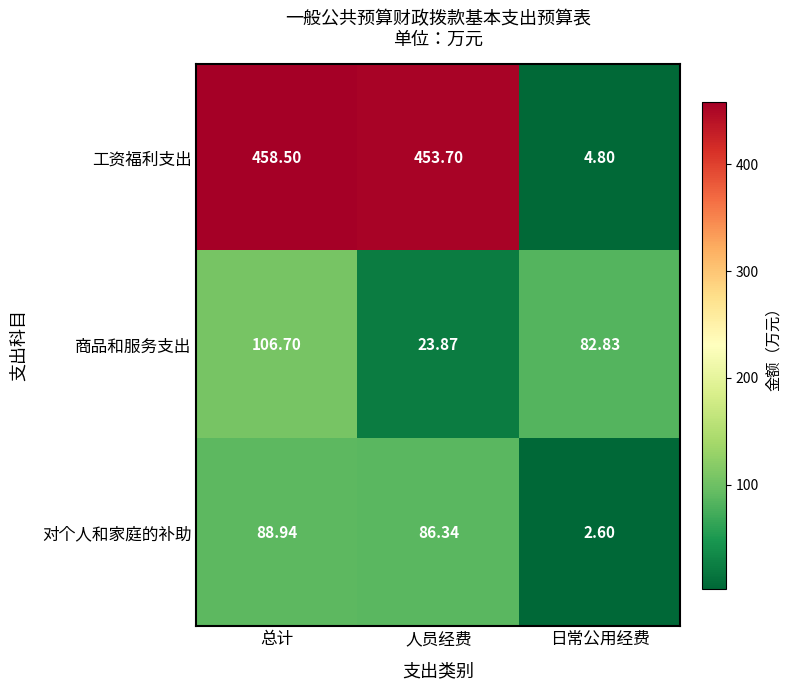

What is the maximum value shown in the chart?

458.5